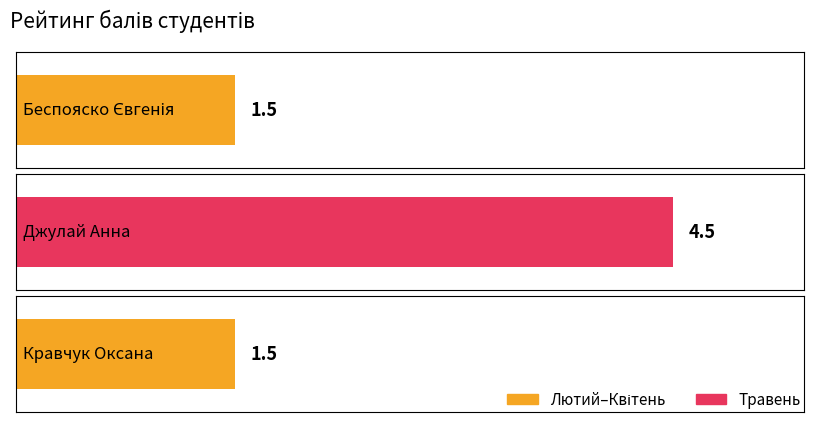

True or false: the data shows 1.5 at Кравчук Оксана Олексіївна.

True